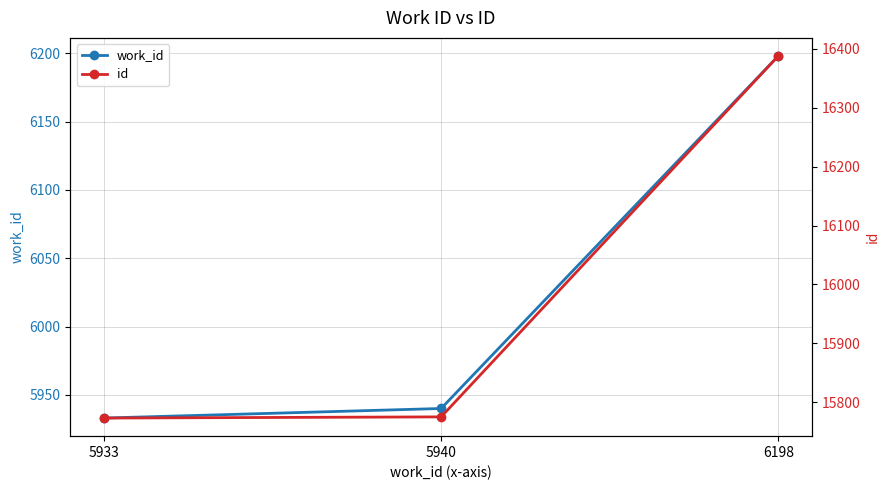

What is the value of the work_id point at the 1st from the left?

5933